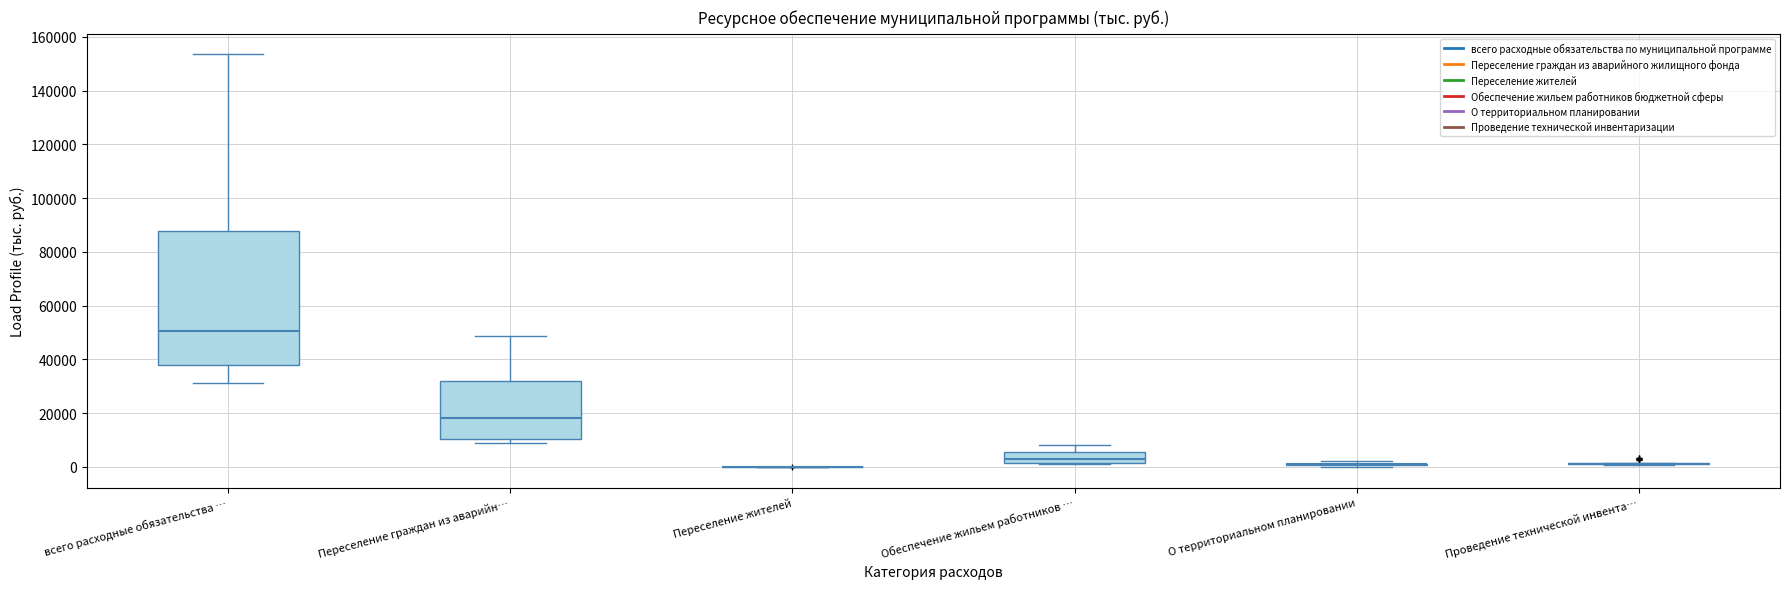

Where is the upper edge of the box for всего расходные обязательства … on the y-axis? The values are not printed on the chart, so give them approximately, as read against the axis.

88000